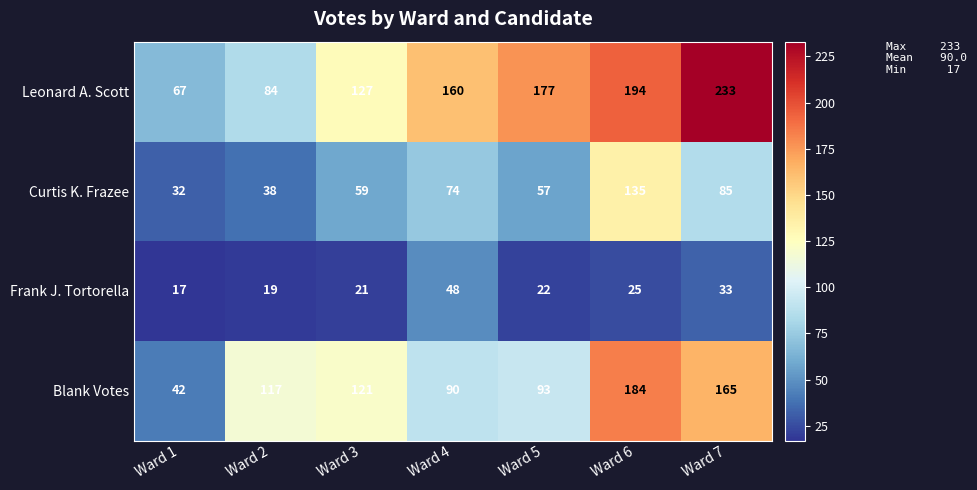

Which series has the largest total across all categories?

Leonard A. Scott